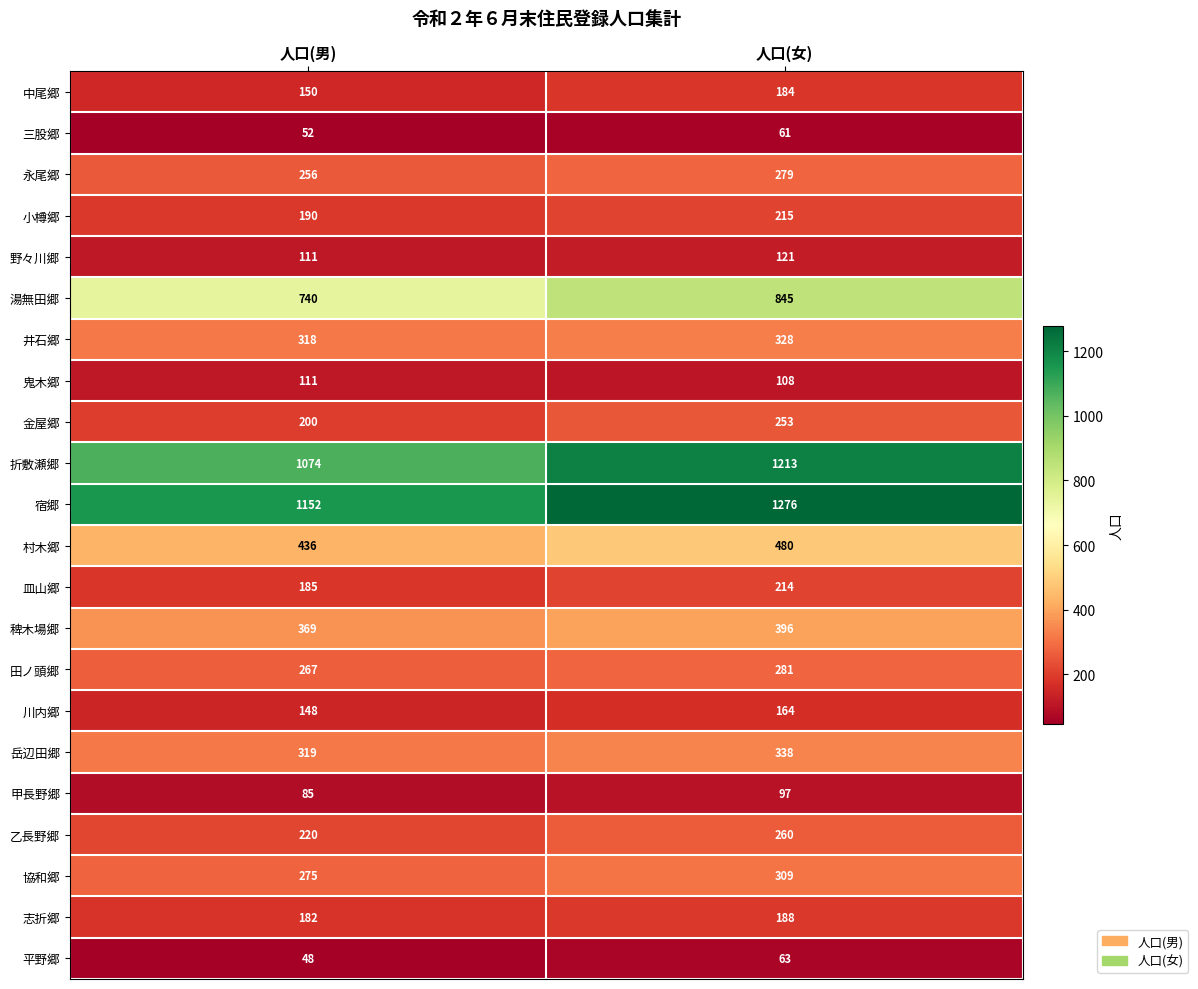

What is the sum of the 平野郷 values at 人口(女) and 人口(男)?

111